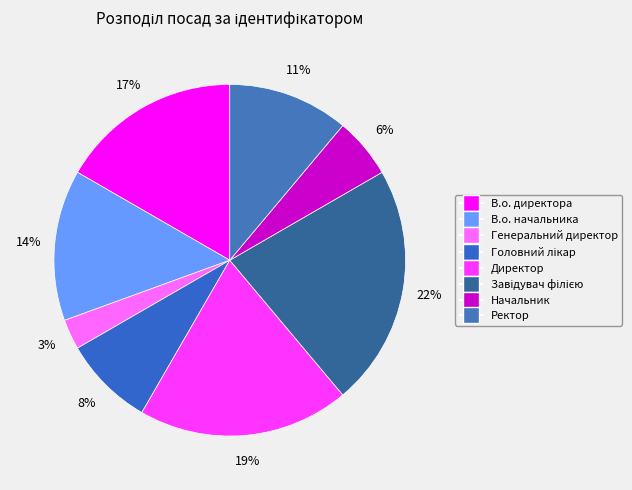

Is it true that Ректор is 17% of the pie?

False